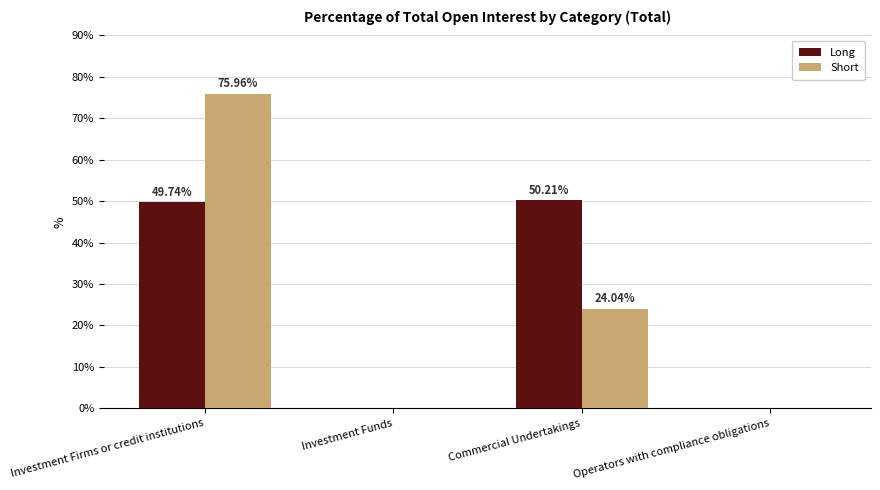

Is the value of Short at Commercial Undertakings greater than the value of Long at Investment Funds?

Yes